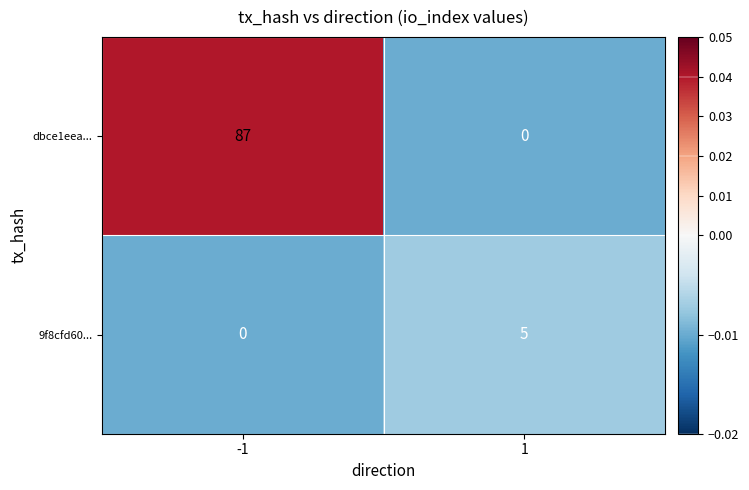

Reading left to right, transcribe all the data shown in this chart.

dbce1eea...: -1=87	1=0
9f8cfd60...: -1=0	1=5